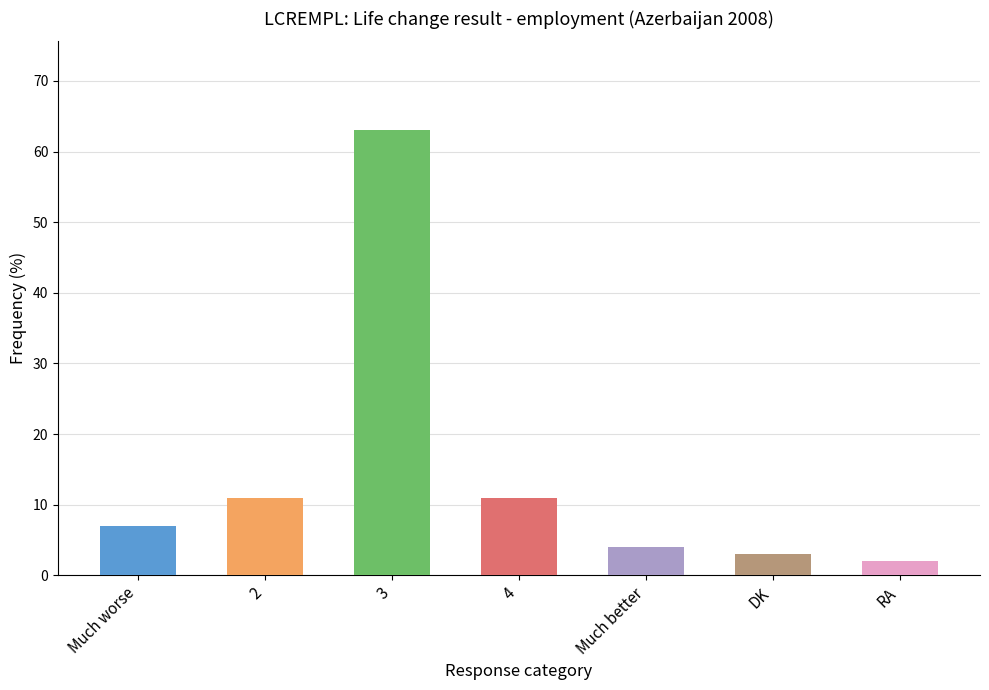

Does the chart contain stacked bars?

No